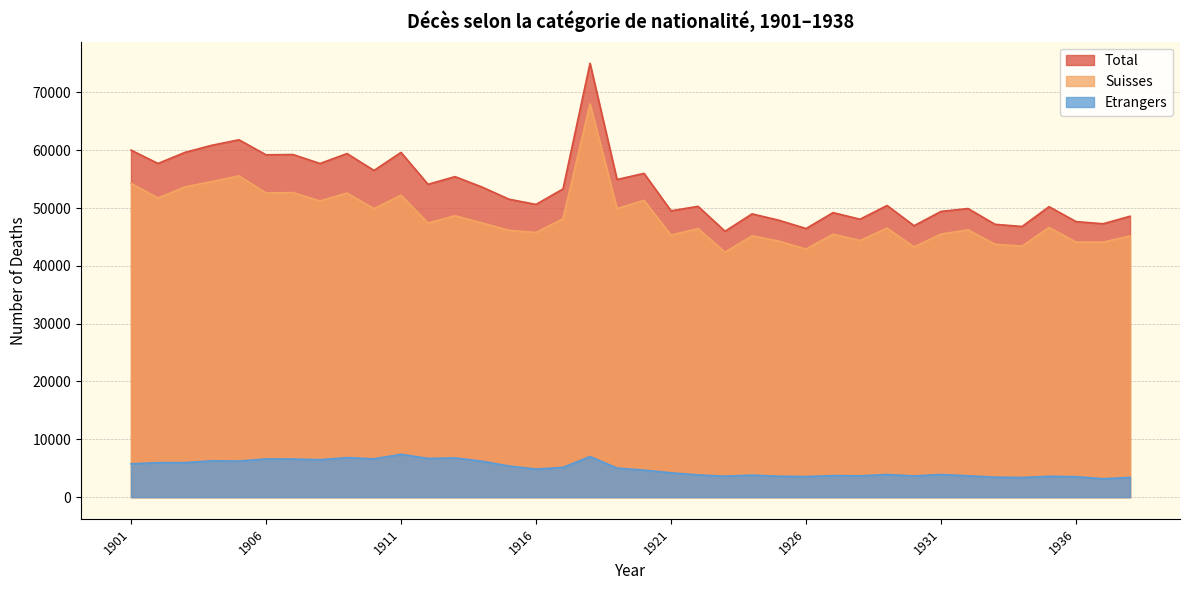

Reading left to right, list all the values displayed in this chart.

Total: 1901=60018	1902=57702	1903=59626	1904=60857	1905=61800	1906=59204	1907=59252	1908=57697	1909=59416	1910=56498	1911=59619	1912=54102	1913=55427	1914=53629	1915=51524	1916=50623	1917=53306	1918=75034	1919=54932	1920=55992	1921=49518	1922=50292	1923=45983	1924=48988	1925=47877	1926=46452	1927=49202	1928=48063	1929=50438	1930=46939	1931=49414	1932=49911	1933=47181	1934=46806	1935=50233	1936=47650	1937=47274	1938=48576
Suisses: 1901=54266	1902=51737	1903=53658	1904=54572	1905=55558	1906=52602	1907=52665	1908=51224	1909=52587	1910=49880	1911=52220	1912=47410	1913=48655	1914=47420	1915=46147	1916=45770	1917=48164	1918=68020	1919=49910	1920=51327	1921=45311	1922=46449	1923=42362	1924=45184	1925=44264	1926=42898	1927=45478	1928=44376	1929=46529	1930=43273	1931=45498	1932=46220	1933=43732	1934=43412	1935=46636	1936=44112	1937=44100	1938=45166
Etrangers: 1901=5752	1902=5965	1903=5968	1904=6285	1905=6242	1906=6602	1907=6587	1908=6473	1909=6829	1910=6618	1911=7399	1912=6692	1913=6772	1914=6209	1915=5377	1916=4853	1917=5142	1918=7014	1919=5022	1920=4665	1921=4207	1922=3843	1923=3621	1924=3804	1925=3613	1926=3554	1927=3724	1928=3687	1929=3909	1930=3666	1931=3916	1932=3691	1933=3449	1934=3394	1935=3597	1936=3538	1937=3174	1938=3410